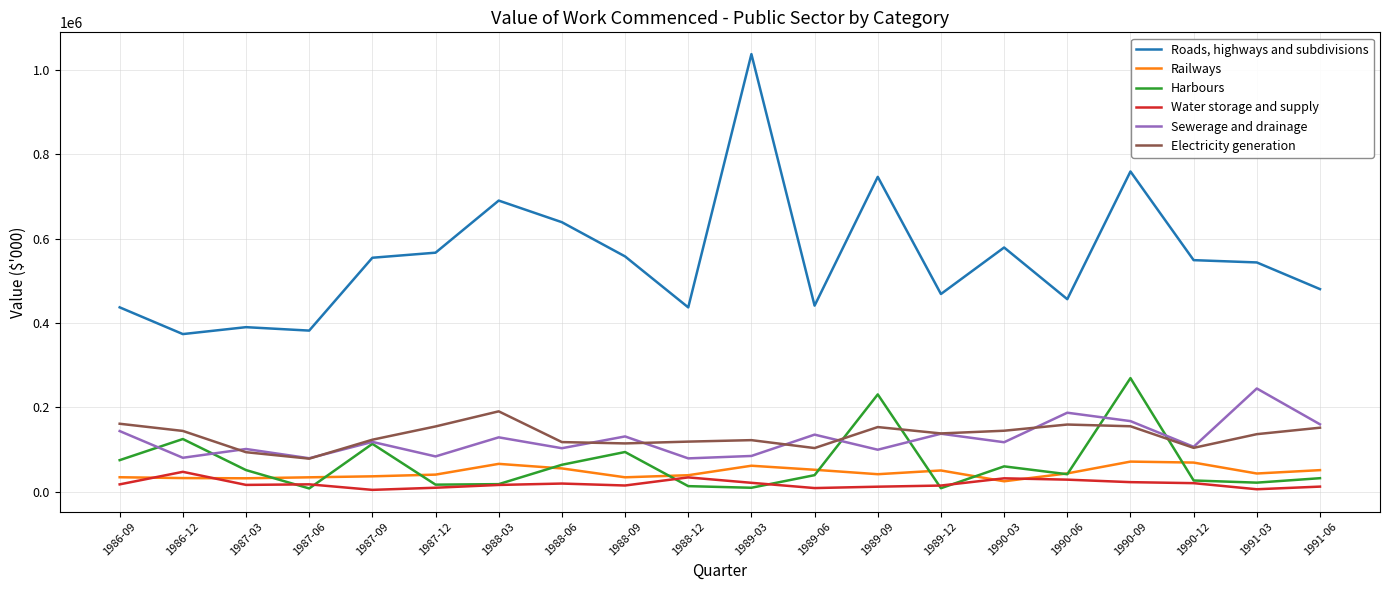

What is the maximum value shown in the chart?

1037925